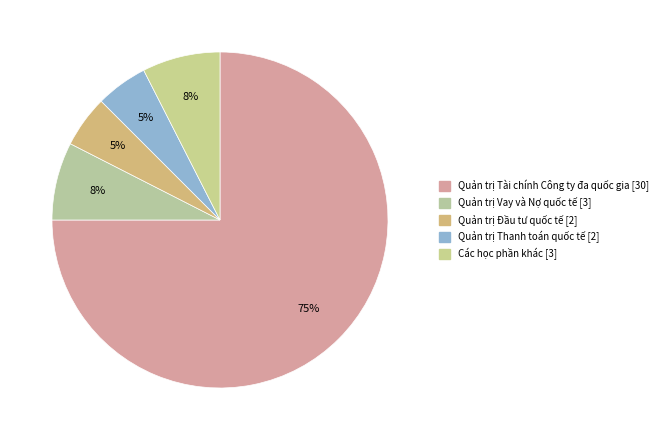

What is the majority slice?

Quản trị Tài chính Công ty đa quốc gia [30]